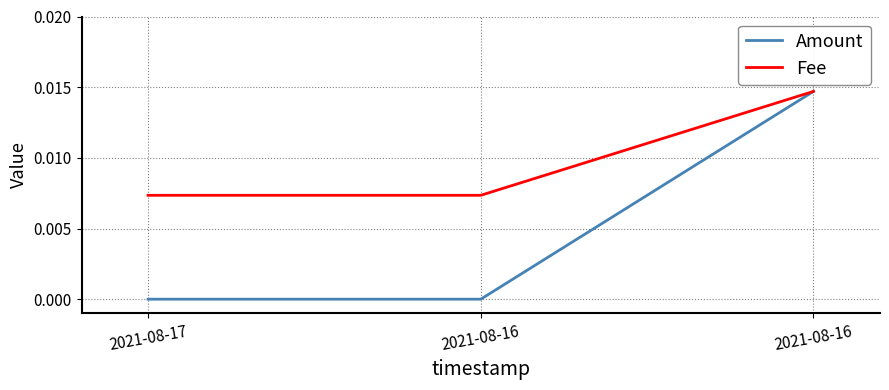

What are all the series names shown in the legend?

Amount, Fee